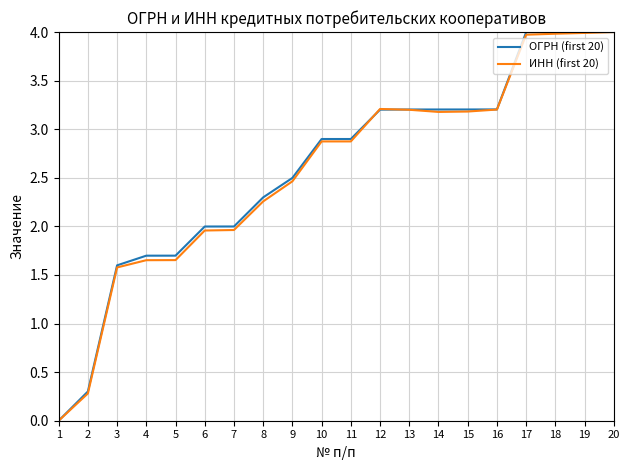

Which series changed the most between 1 and 12?

ИНН (first 20)